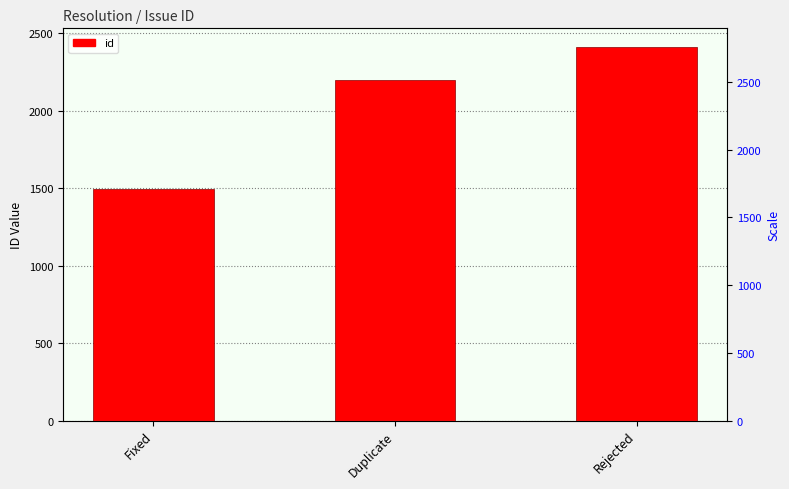

Count the number of categories in the chart.

3